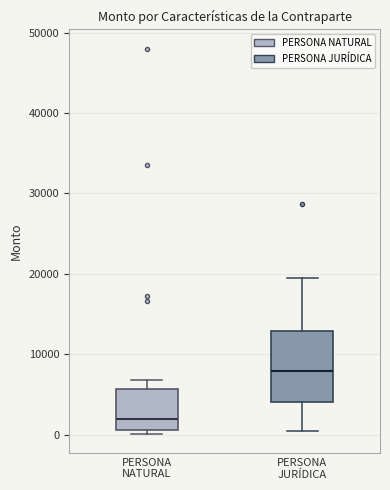

Where is the upper edge of the box for PERSONA JURÍDICA on the y-axis? The values are not printed on the chart, so give them approximately, as read against the axis.

13000